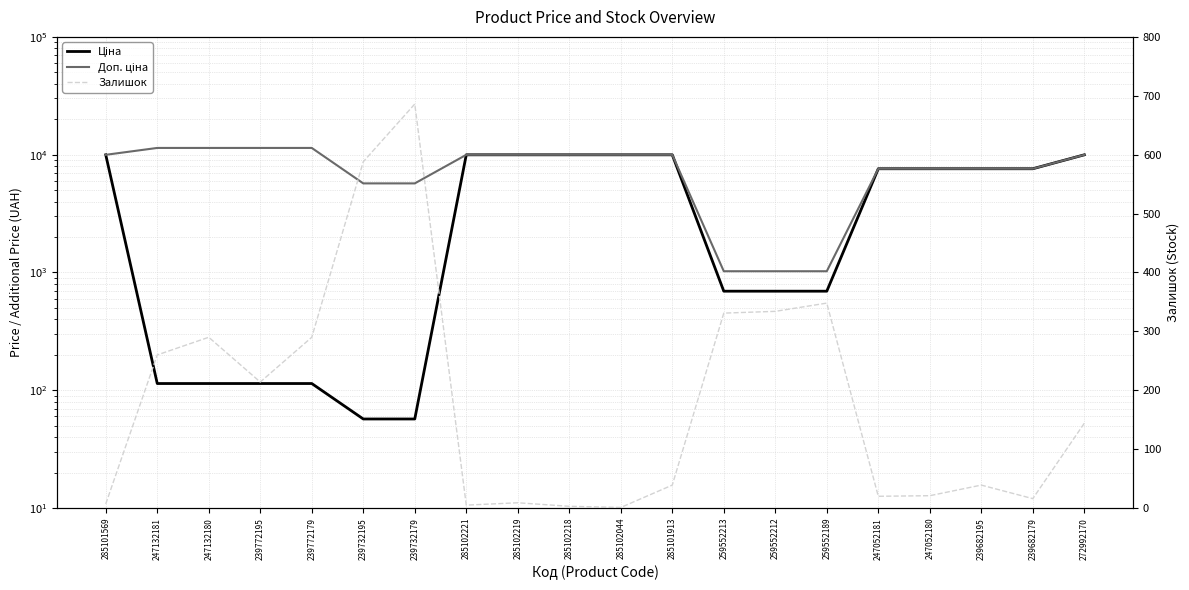

List the series in order of their overall mean, lowest first.

Залишок, Ціна, Доп. ціна